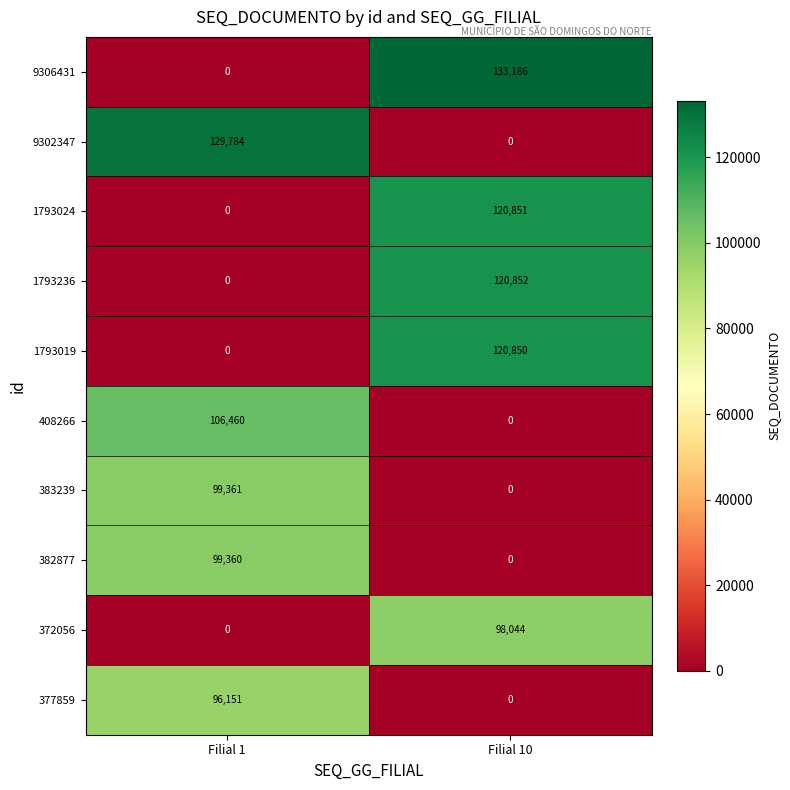

What is the difference between the 1793019 values at Filial 10 and Filial 1?

120850